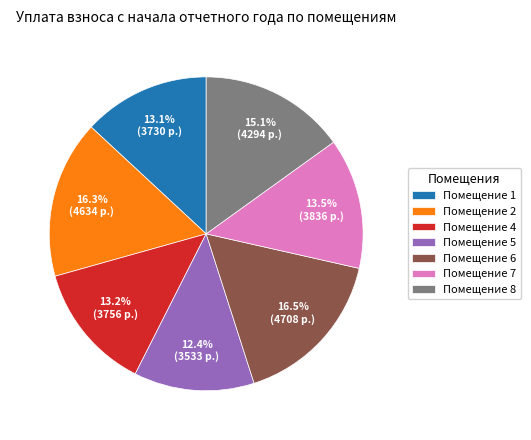

Which has a higher value, Помещение 2 or Помещение 7?

Помещение 2